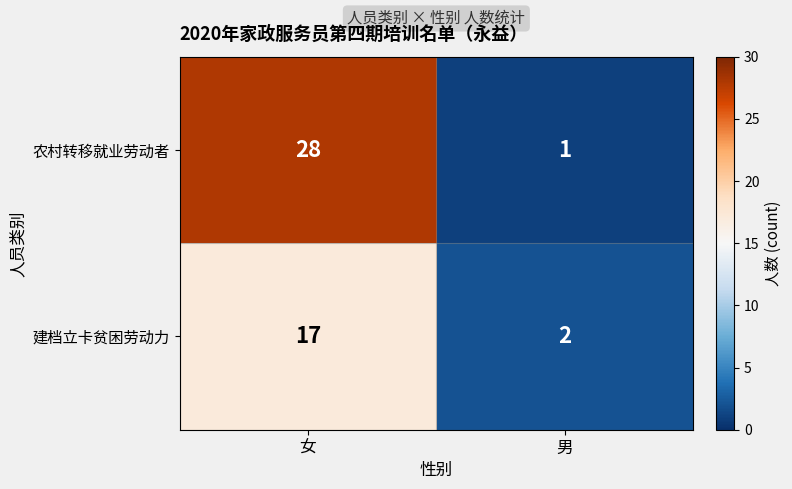

Which series has the widest spread of values?

农村转移就业劳动者